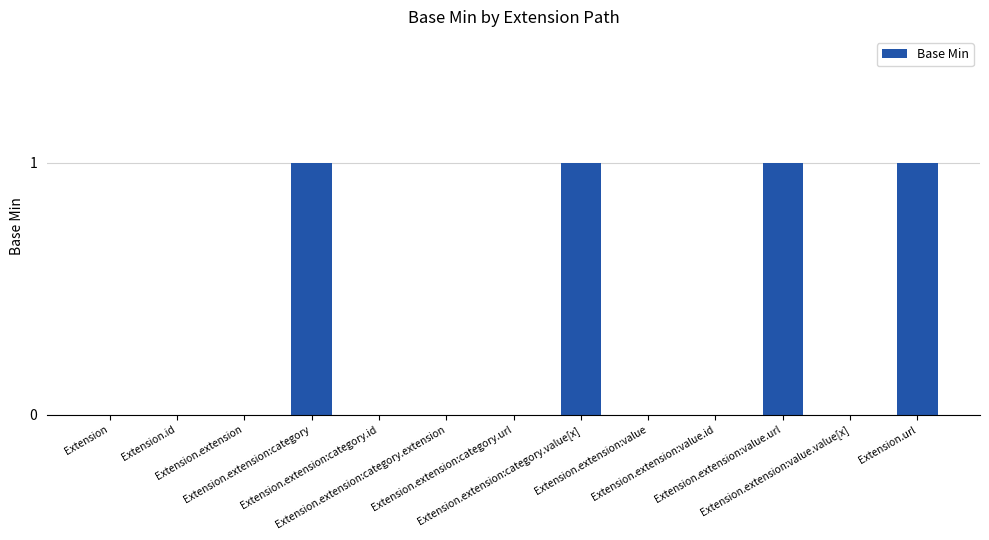

What is the sum of all values?

4